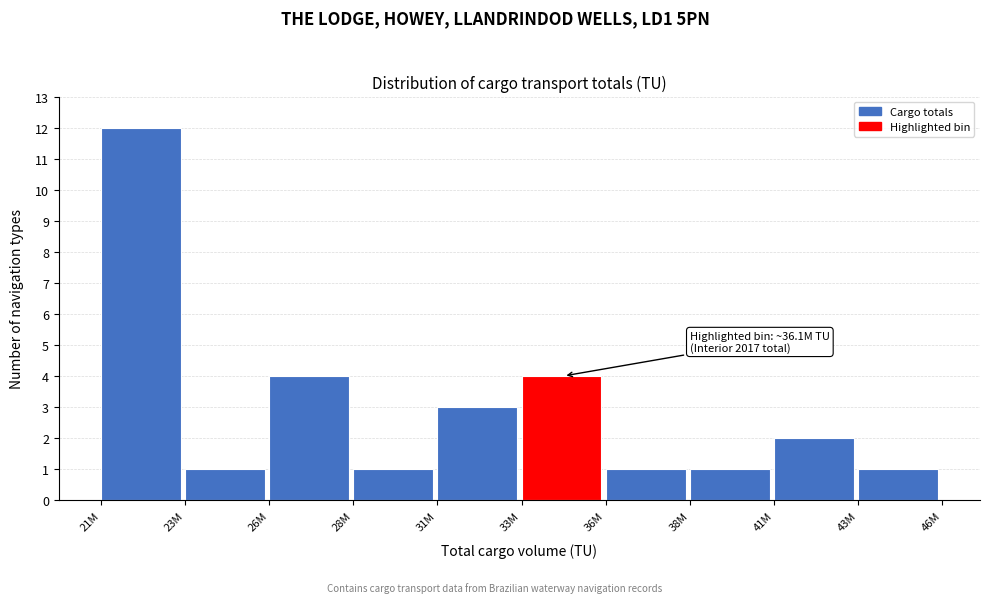

Reading left to right, list all the values displayed in this chart.

21M=12	23M=1	26M=4	28M=1	31M=3	33M=4	36M=1	38M=1	41M=2	43M=1